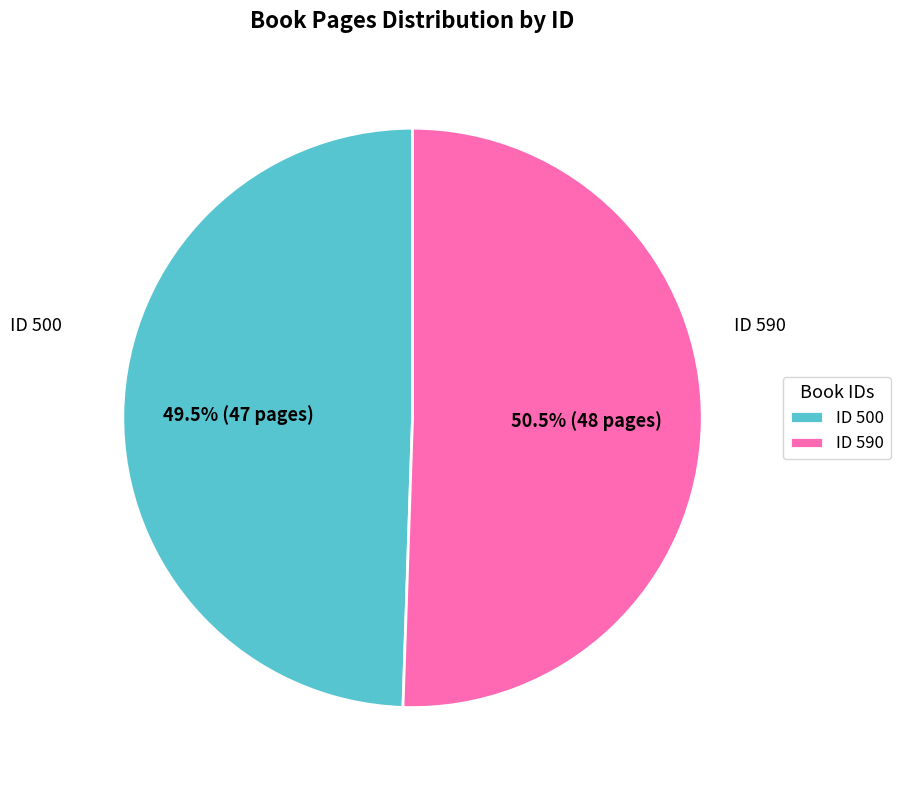

Which slice represents more than half of the pie?

ID 590